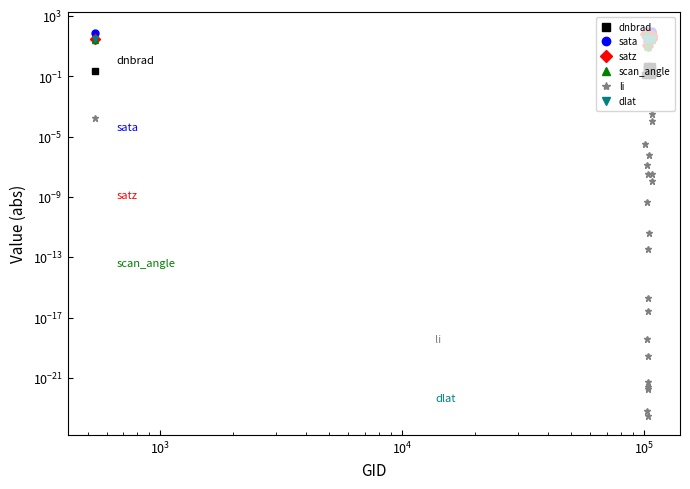

True or false: dnbrad and satz intersect in this chart.

False